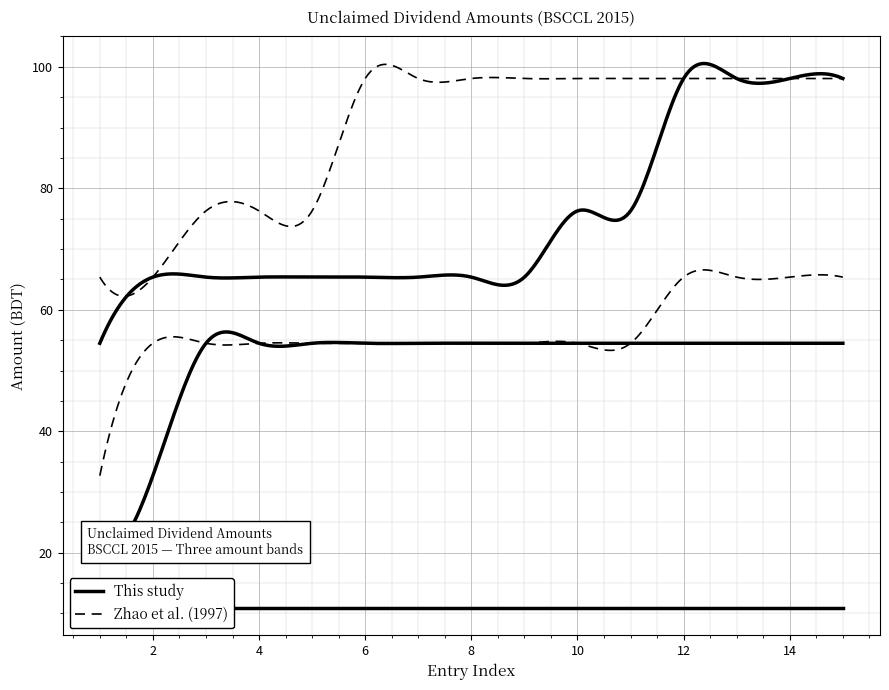

The value of AMOUNT_low at 4 is 10.9. True or false?

True